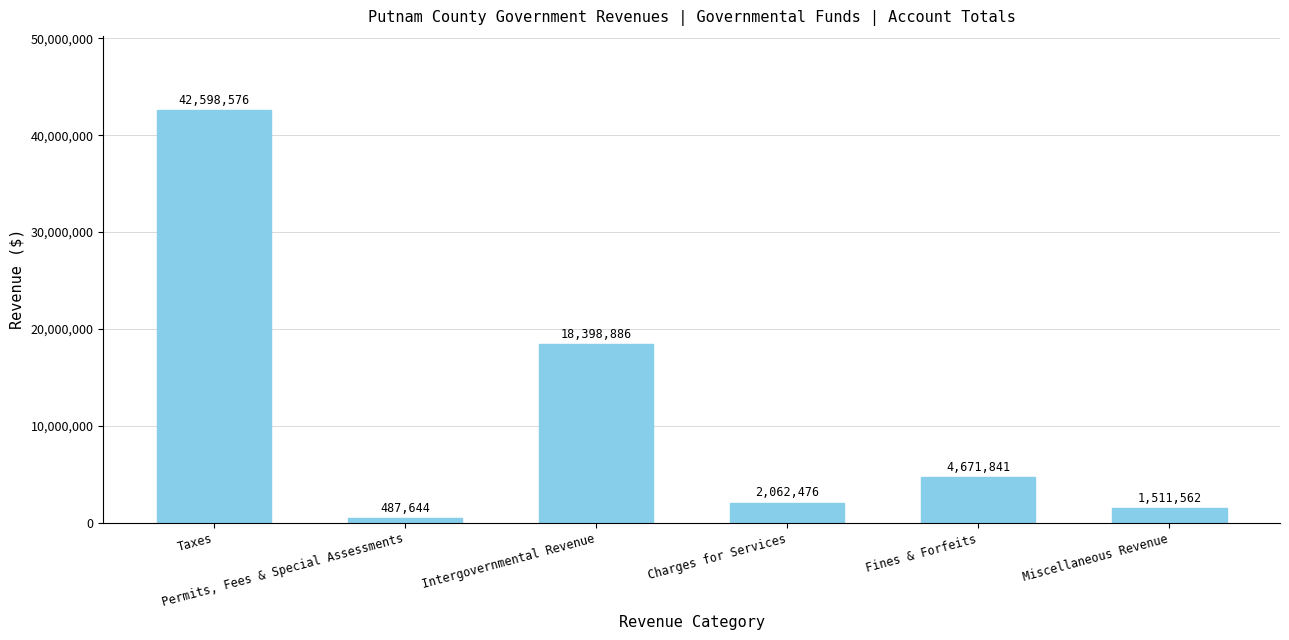

What is the minimum value shown in the chart?

487644